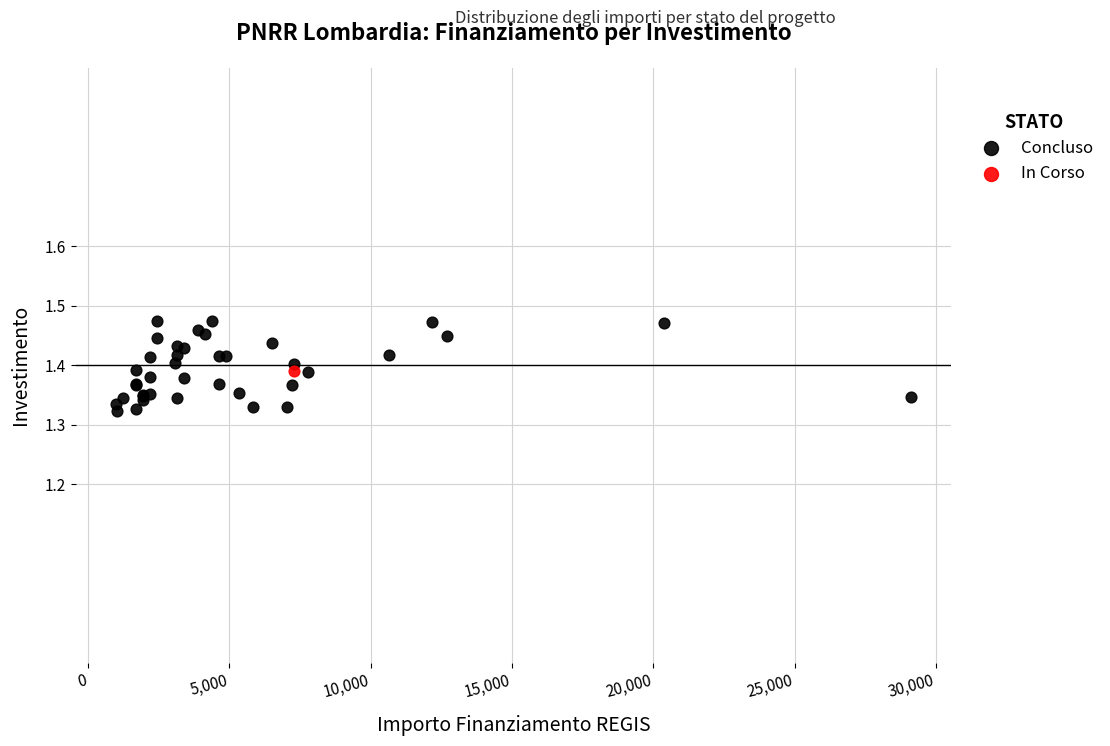

What are all the series names shown in the legend?

Concluso, In Corso